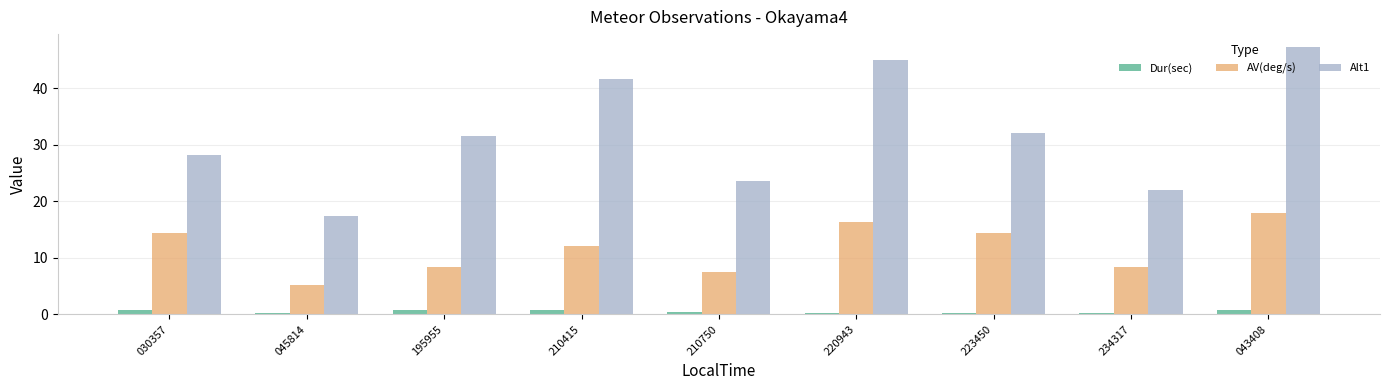

What are all the series names shown in the legend?

Dur(sec), AV(deg/s), Alt1